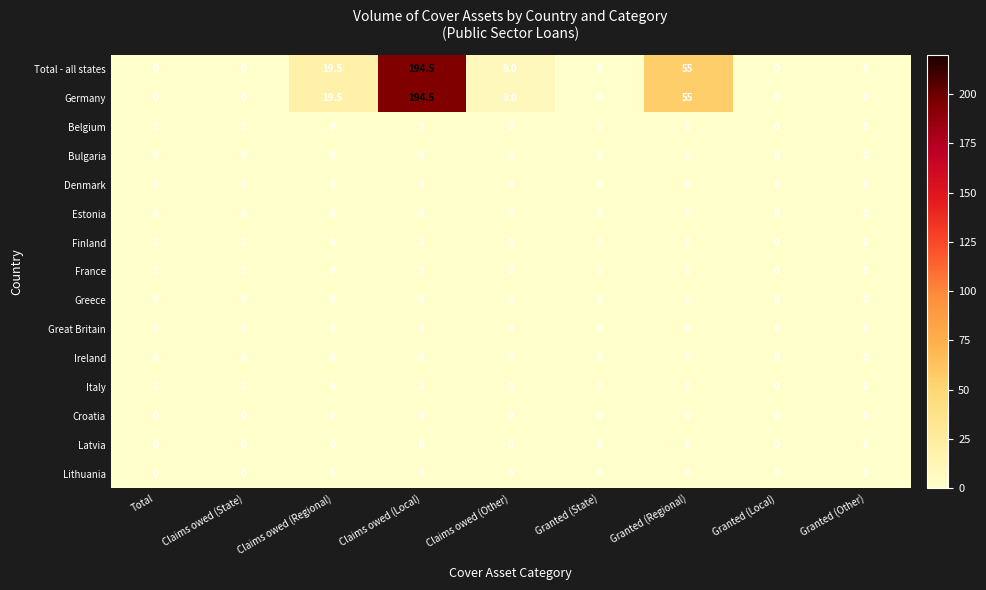

What is the total value across all series at Claims owed (Other)?

18.0